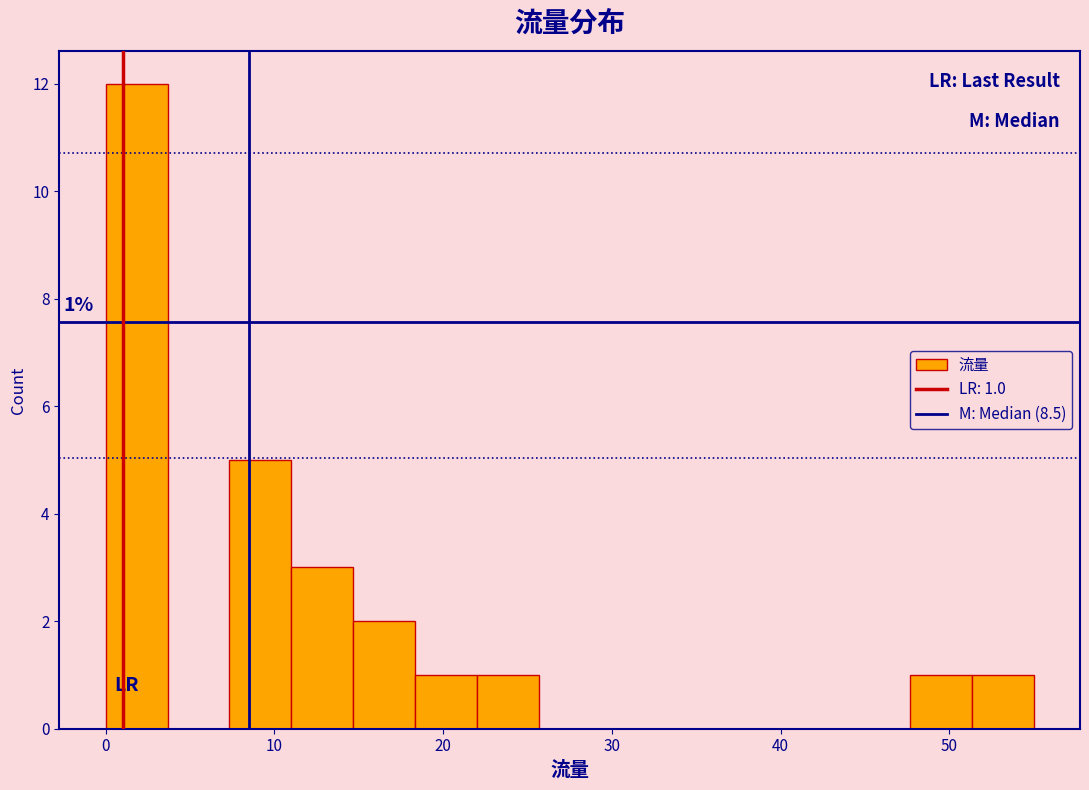

Read against the x-axis, roughly where is the centre of the tallest bar?

2